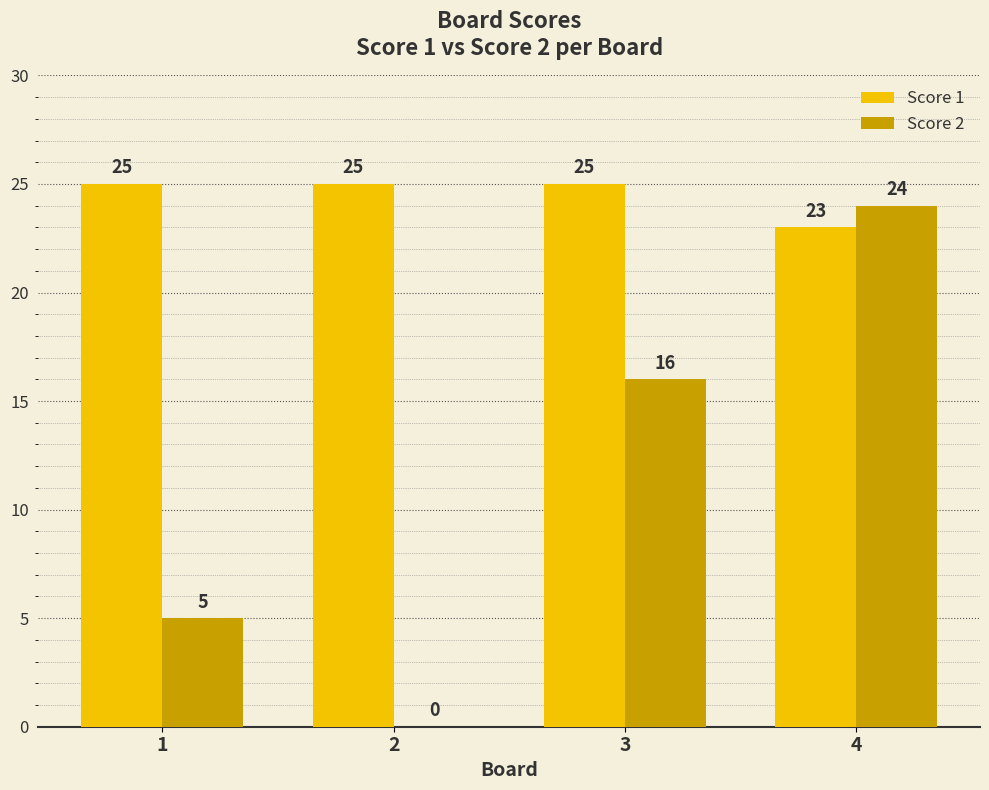

The Score 1 series shows 25 at 1. True or false?

True